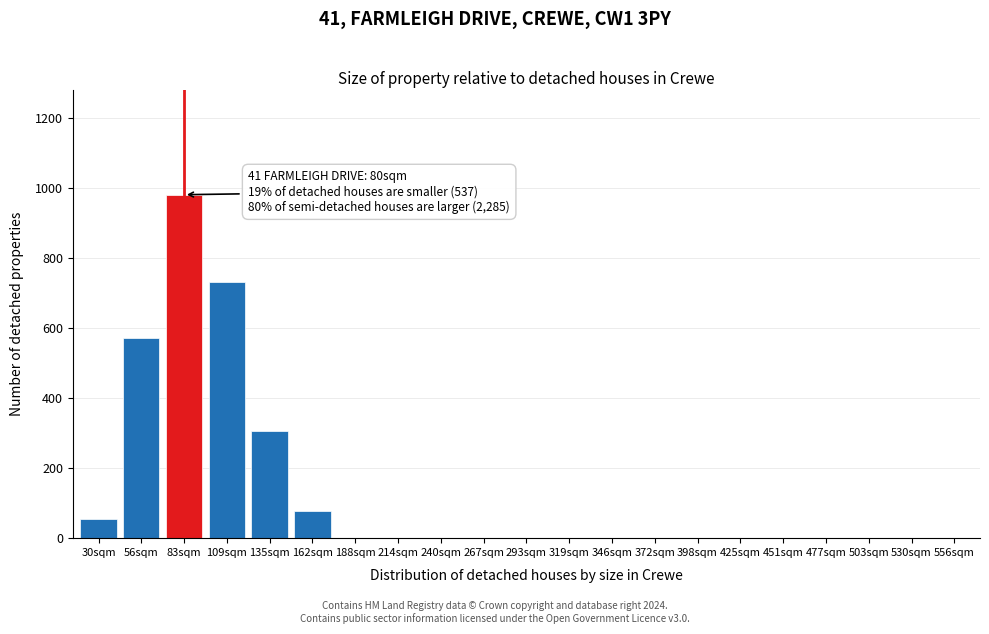

Reading right to left, transcribe all the data shown in this chart.

556sqm=0	530sqm=0	503sqm=0	477sqm=0	451sqm=0	425sqm=0	398sqm=0	372sqm=0	346sqm=0	319sqm=0	293sqm=0	267sqm=0	240sqm=0	214sqm=0	188sqm=0	162sqm=78	135sqm=305	109sqm=730	83sqm=980	56sqm=570	30sqm=55